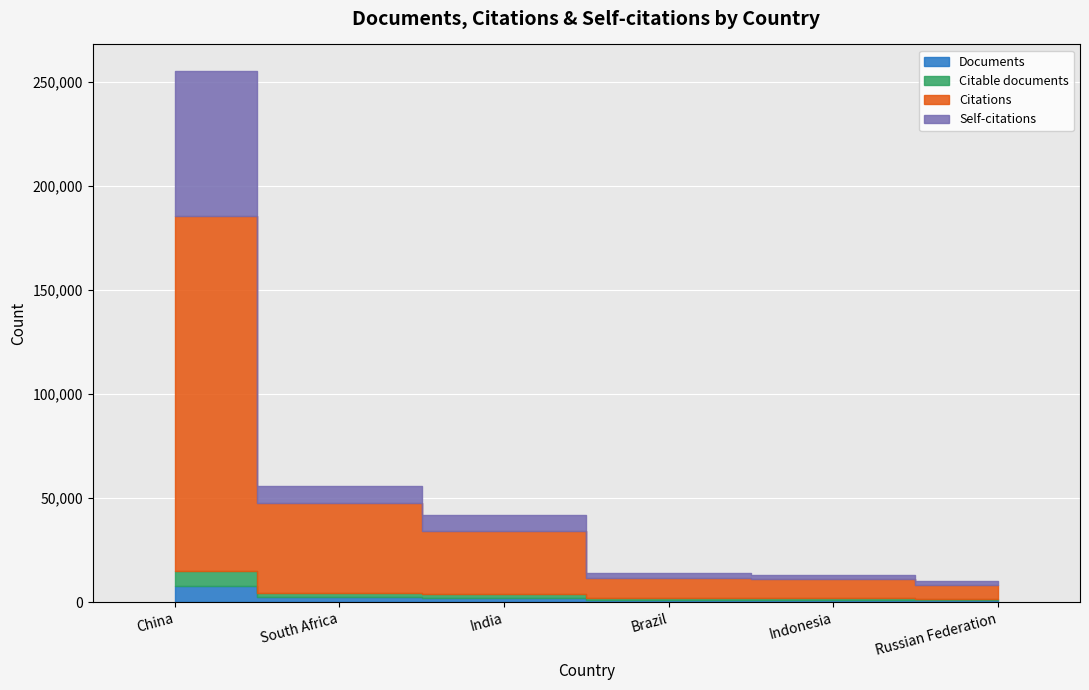

Count the number of categories in the chart.

6